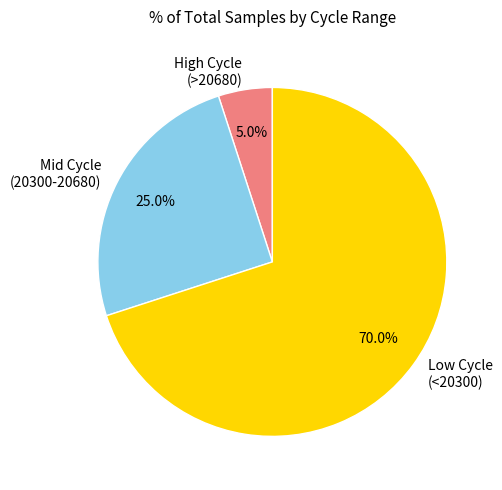

Which category accounts for the majority?

Low Cycle (<20300)